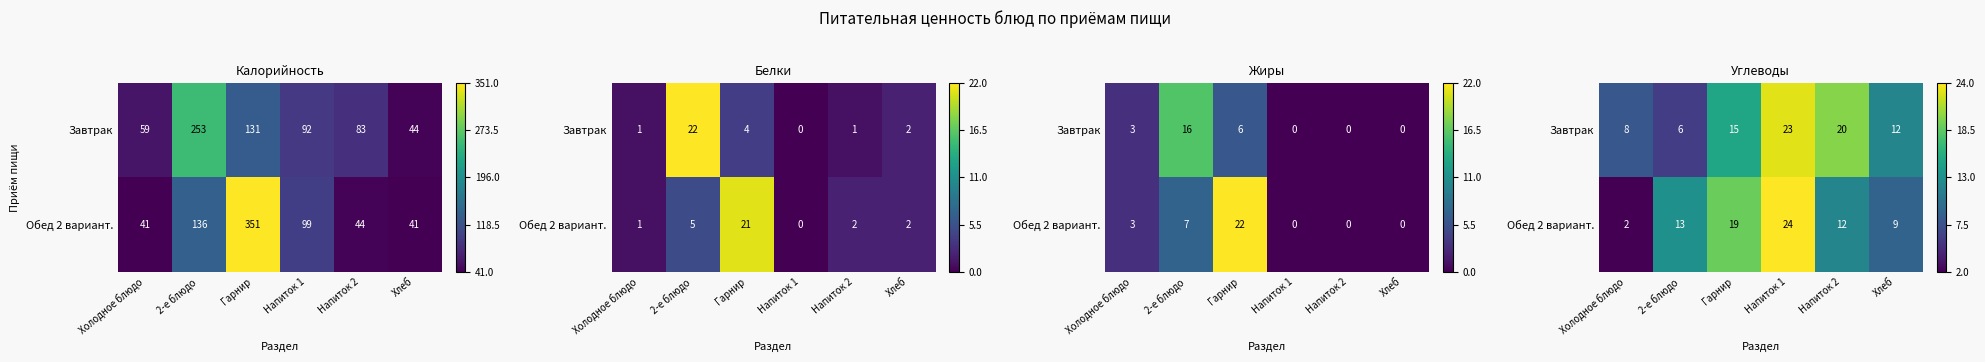

At which label does Завтрак first exceed 15?

Напиток 1